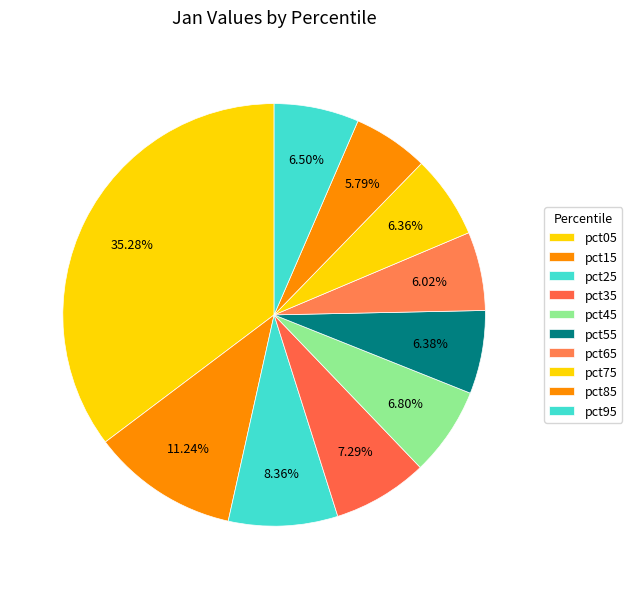

What percentage is the pct55 slice, to the nearest percent?

6%